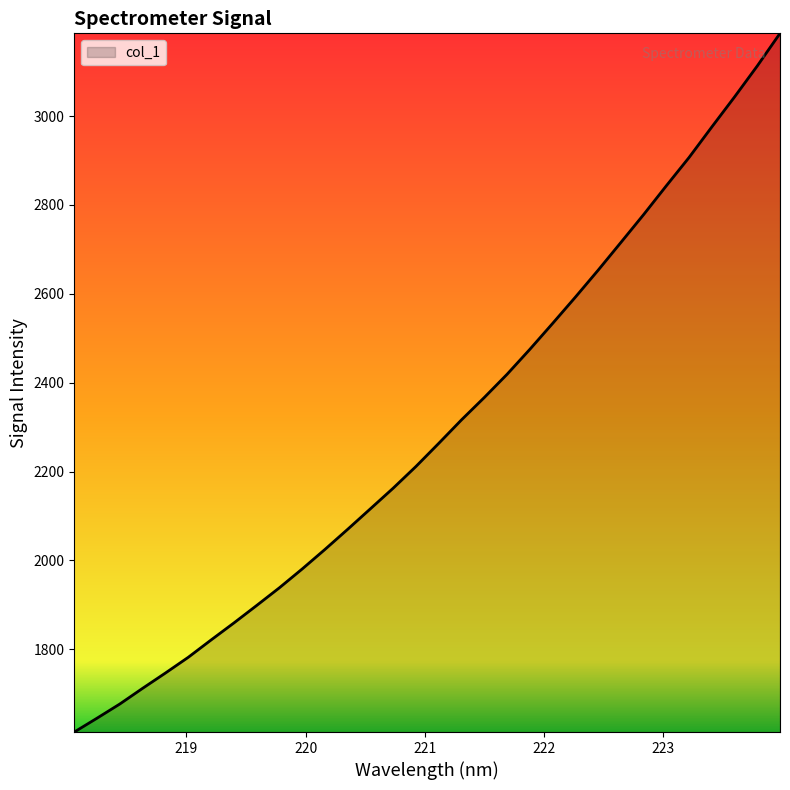

What is the minimum value shown in the chart?

1613.8